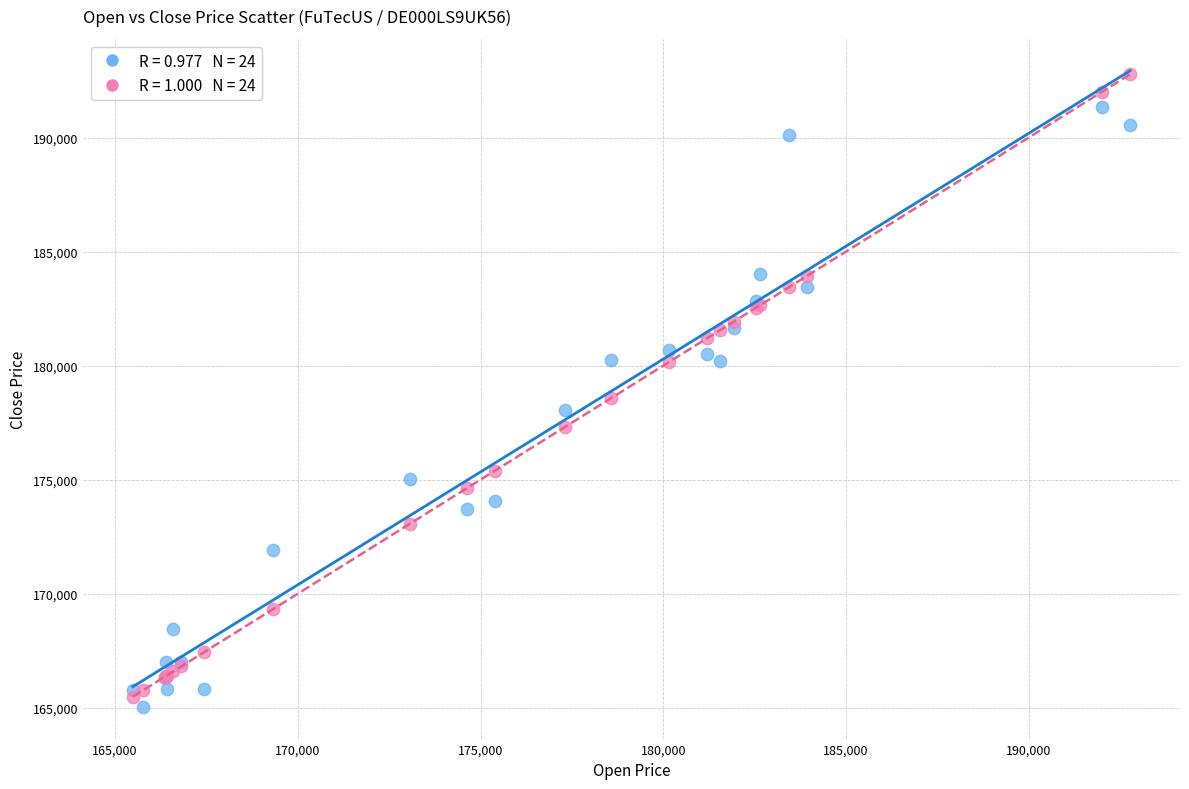

Across all series, what Y value is closest to 178909?

178576